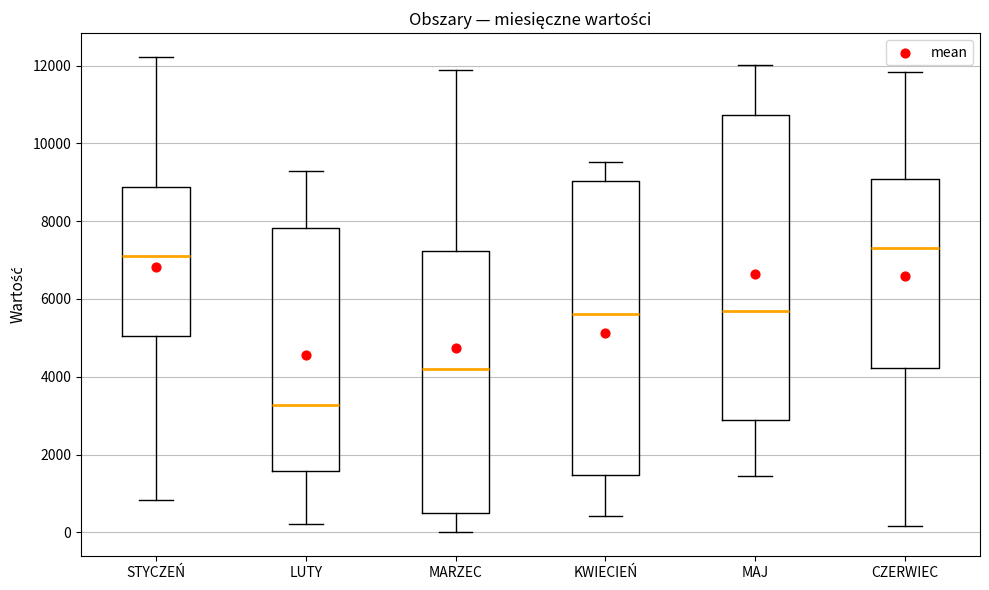

Where is the lower edge of the box for MAJ on the y-axis? The values are not printed on the chart, so give them approximately, as read against the axis.

2800